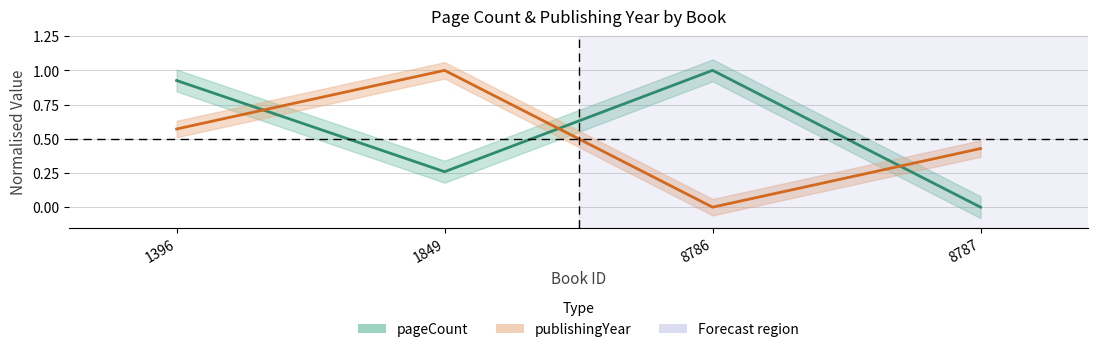

At which category does the chart reach its minimum across all series?

8787